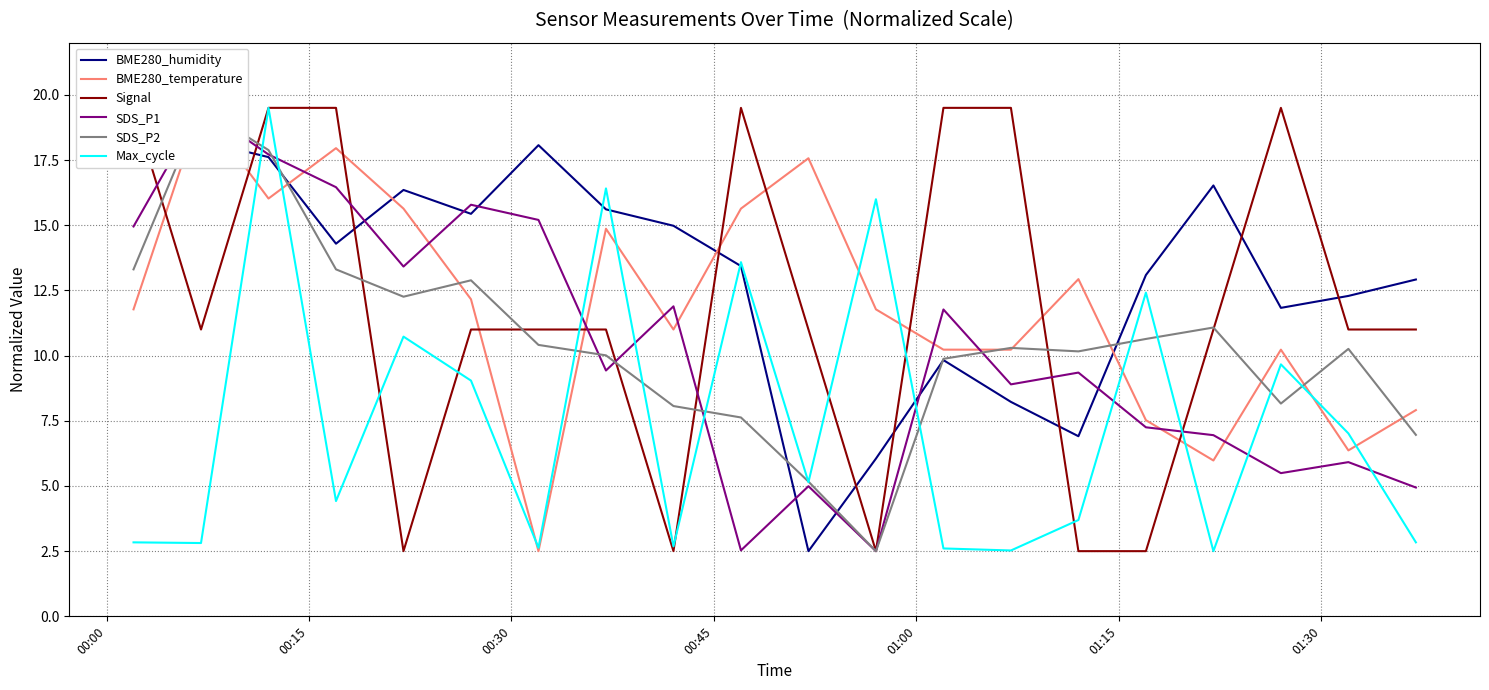

True or false: Max_cycle has more than 2 points higher than both neighbors.

True